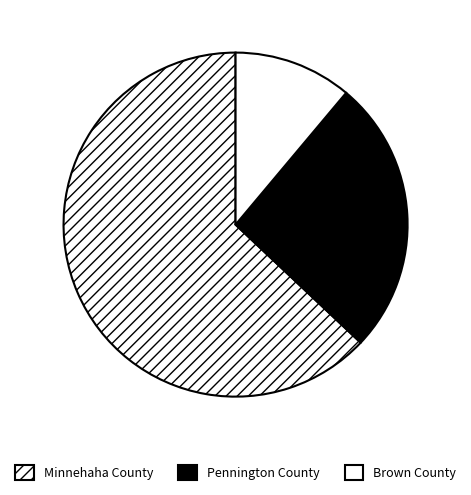

Count the number of slices in the pie.

3